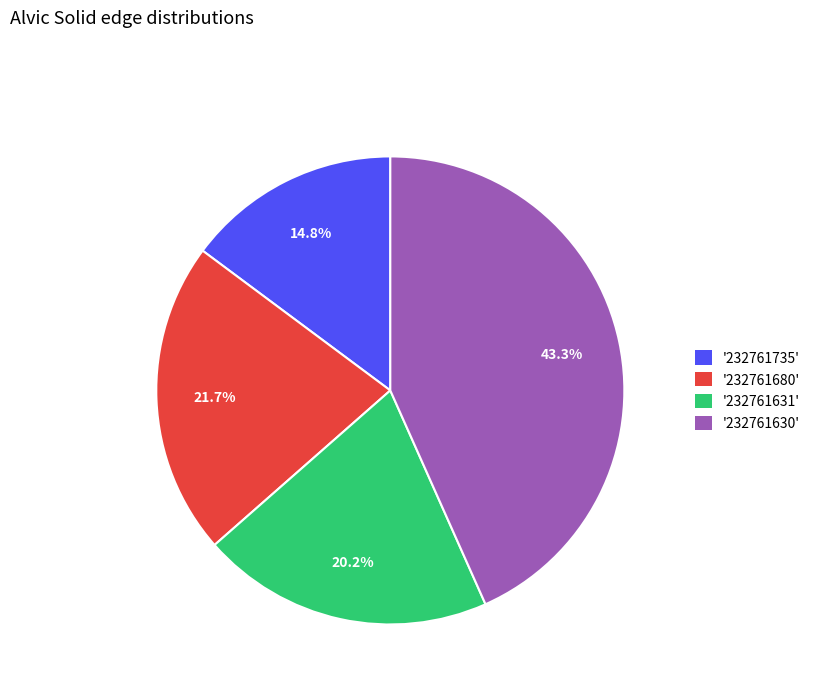

Does any single category account for the majority?

No